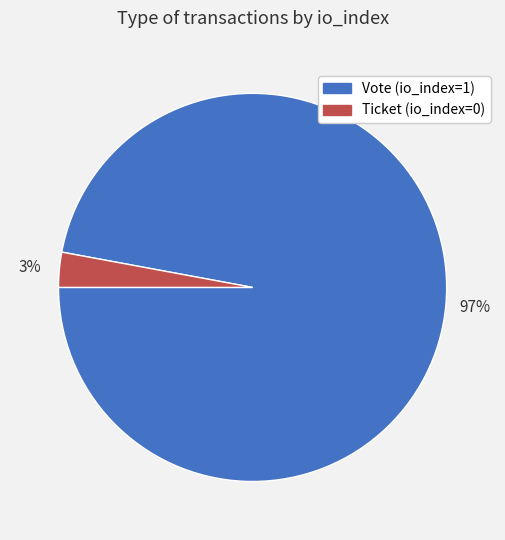

To the nearest percent, what percentage of the pie is Vote (io_index=1)?

97%